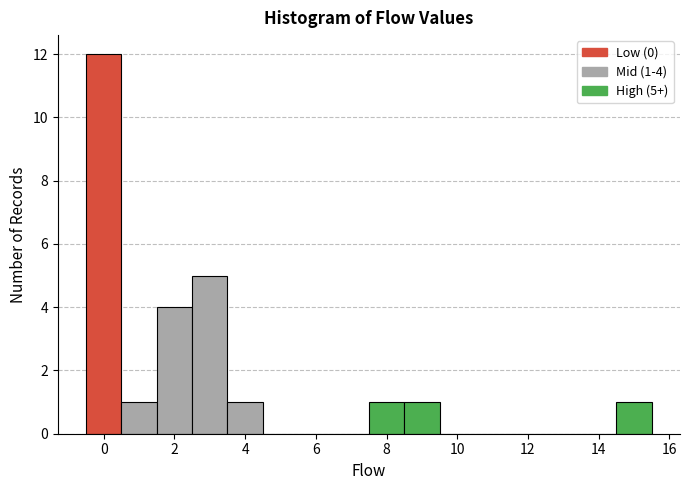

Which range on the x-axis has the tallest bar?

-0.5 to 0.5